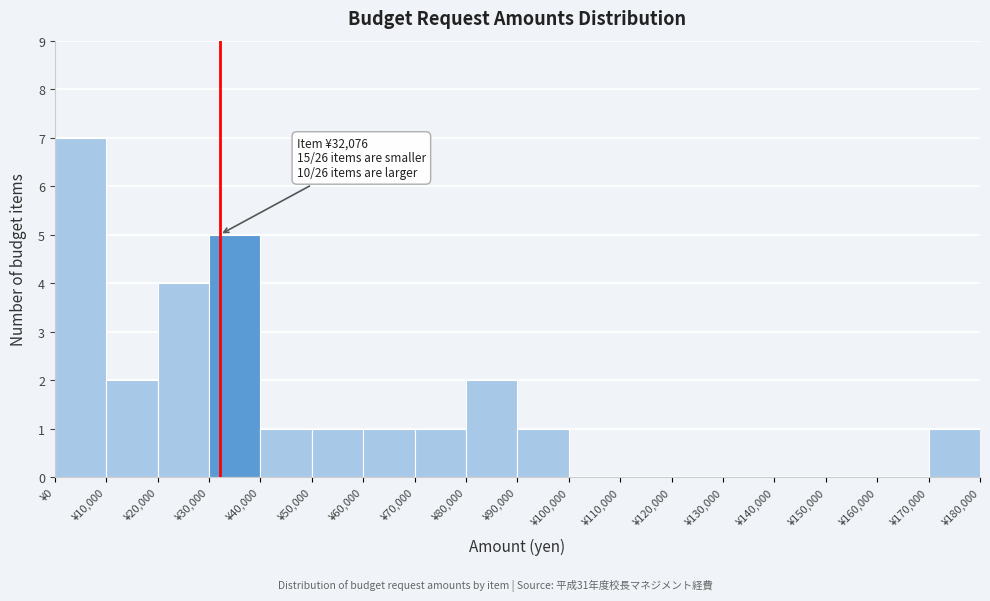

Which range on the x-axis has the tallest bar?

0 to 10000